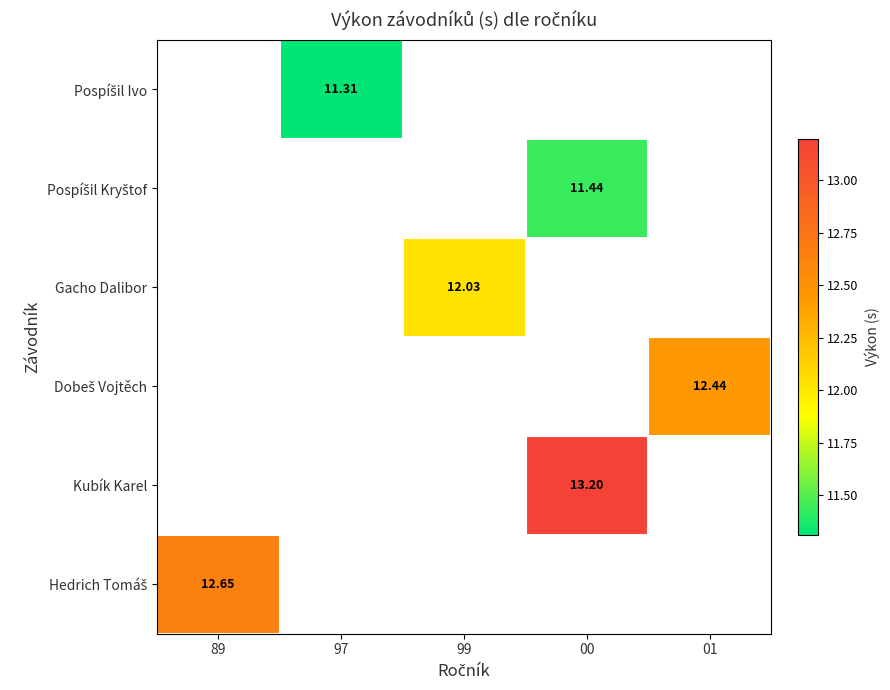

Is it true that Gacho Dalibor equals 3.2 at 99?

False